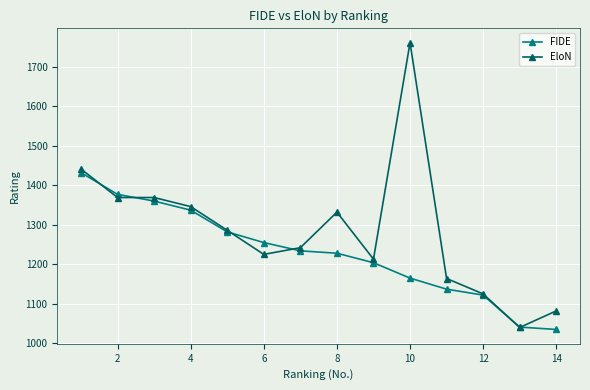

What is the maximum value for EloN?

1761